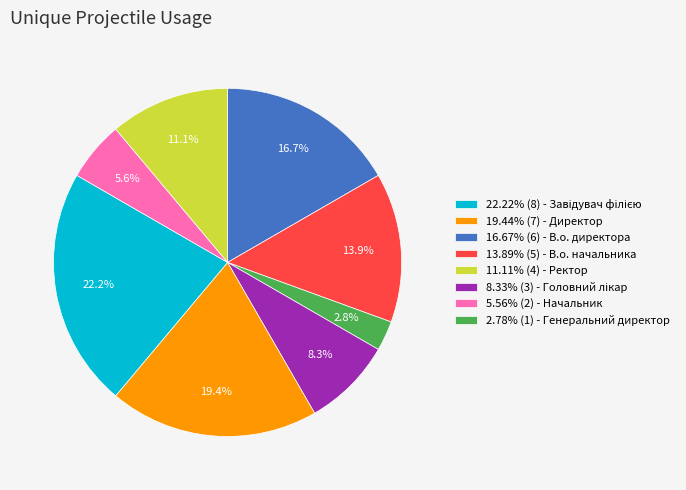

Does any single category account for the majority?

No